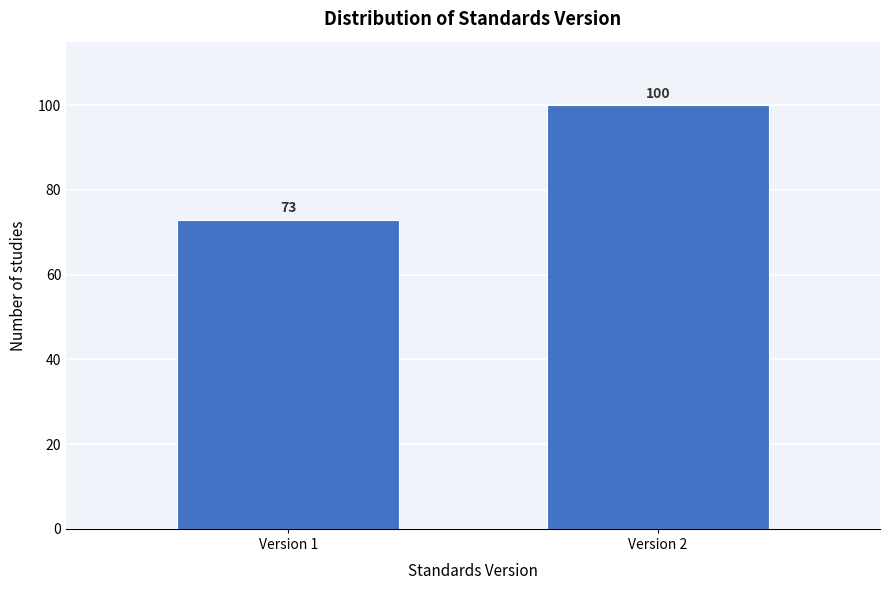

Reading left to right, transcribe all the data shown in this chart.

Version 1=73	Version 2=100